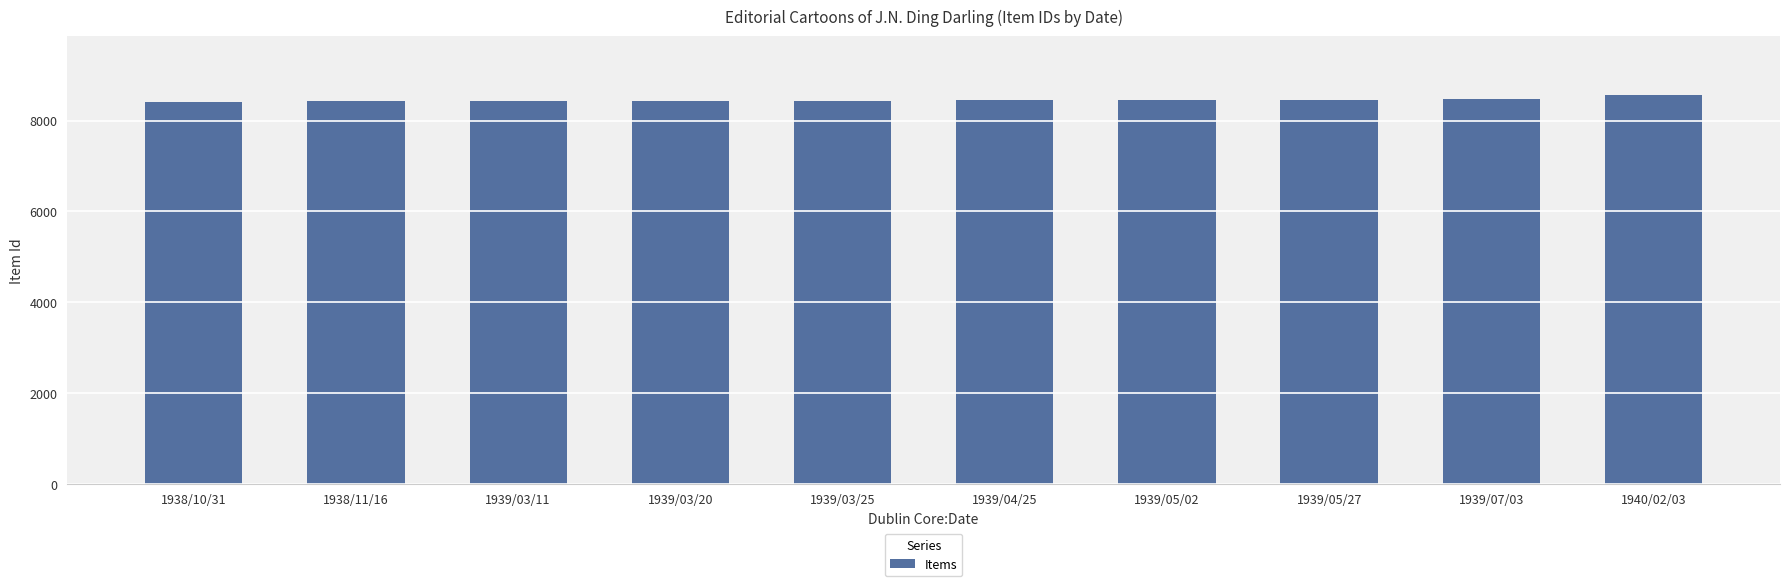

What is the value of the 8th bar from the left?

8466